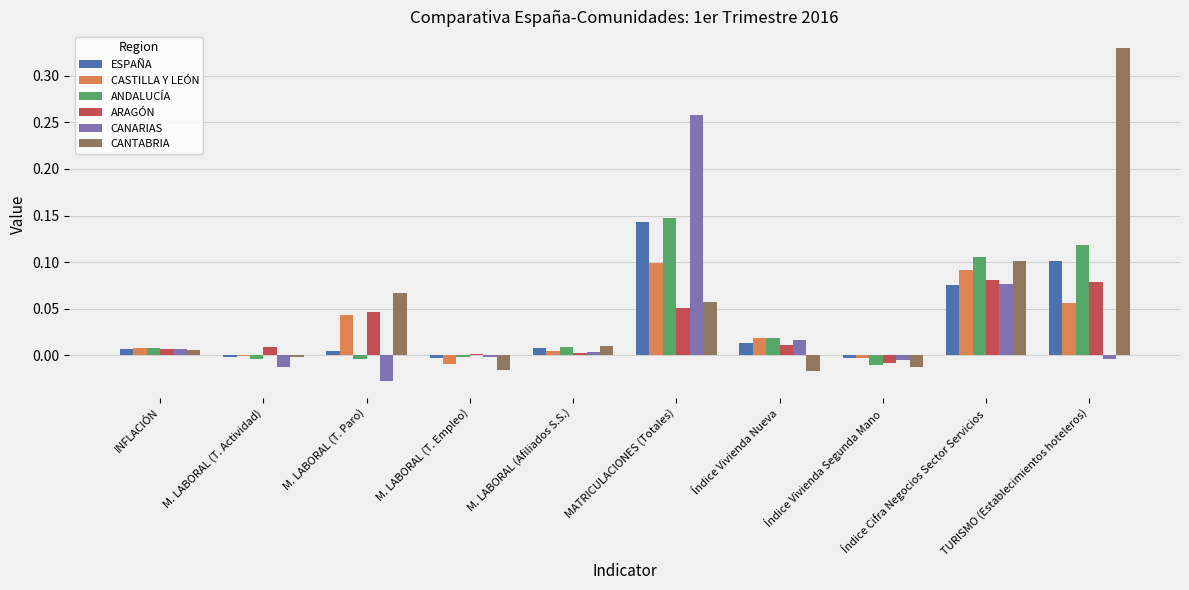

What are all the series names shown in the legend?

ESPAÑA, CASTILLA Y LEÓN, ANDALUCÍA, ARAGÓN, CANARIAS, CANTABRIA